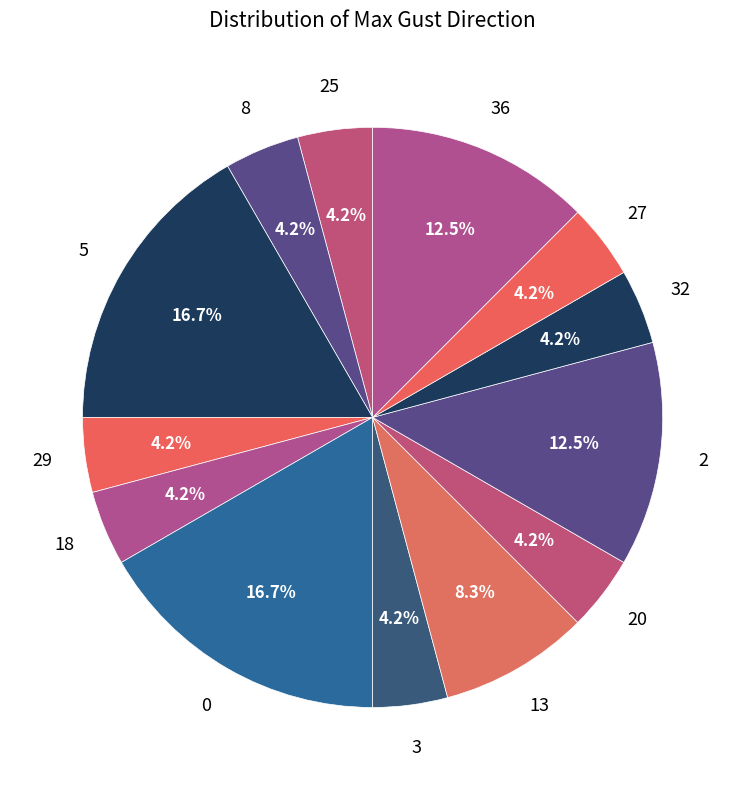

Count the number of slices in the pie.

13